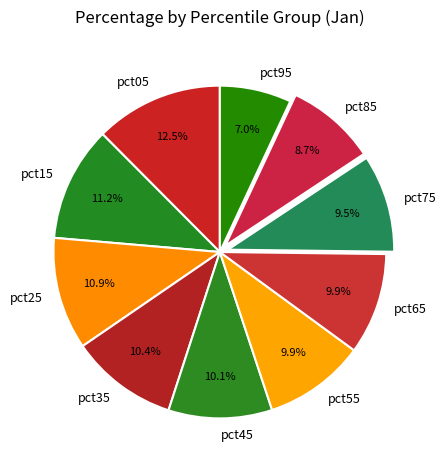

What is the largest slice in the pie chart?

pct05